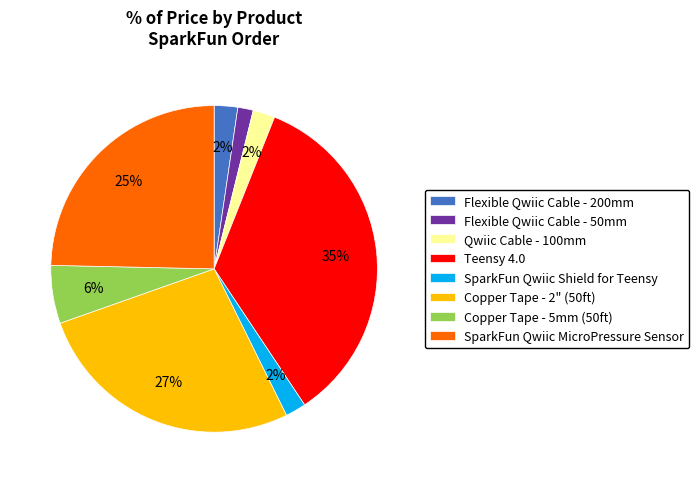

How many segments does this pie chart have?

8